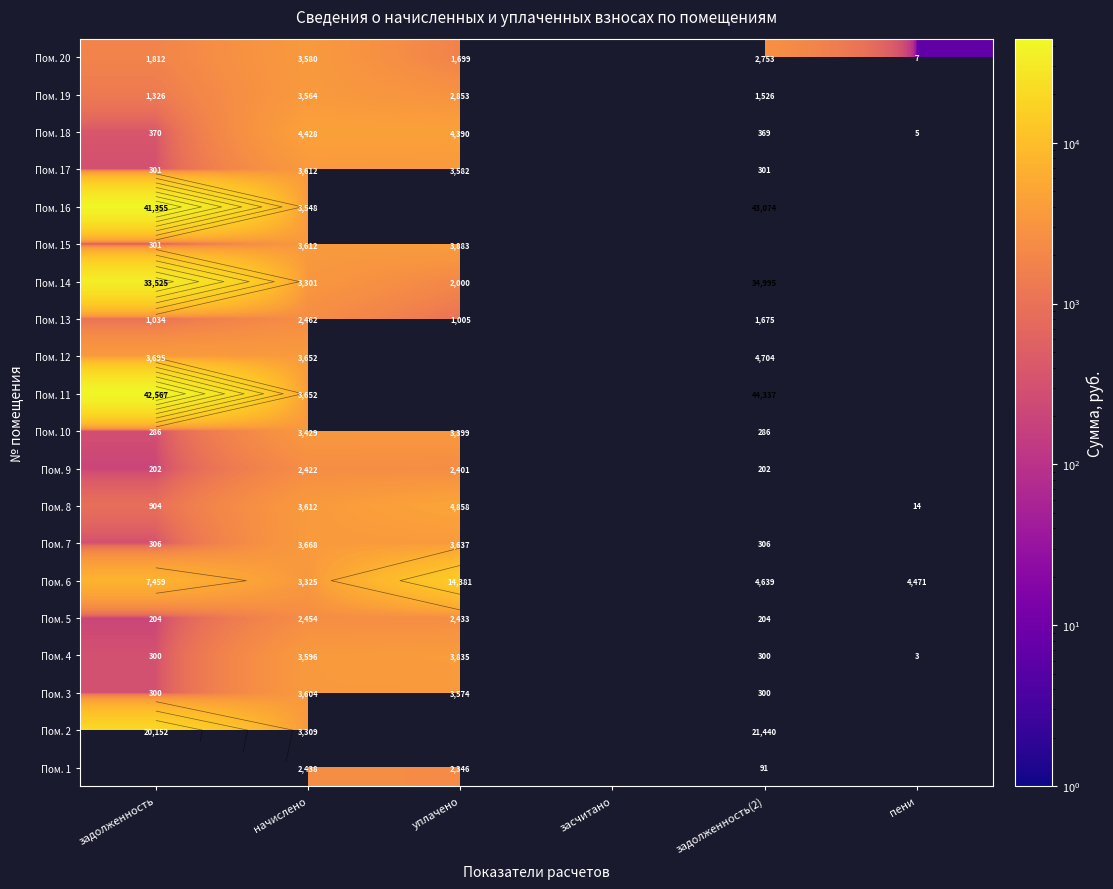

Where does the Пом. 19 series first go above 3564?

начислено